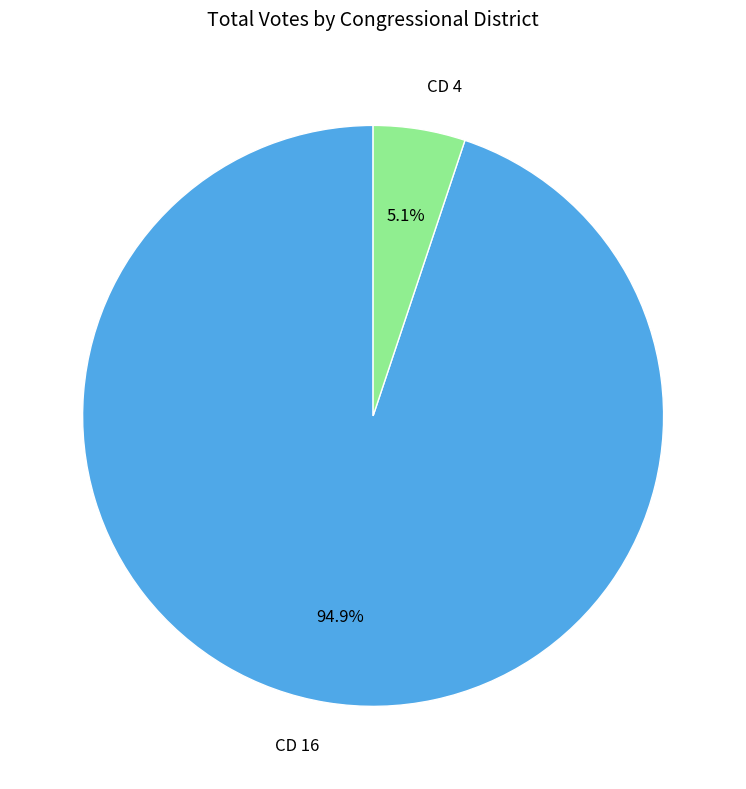

Is the sum of CD 16 and CD 4 greater than half?

Yes